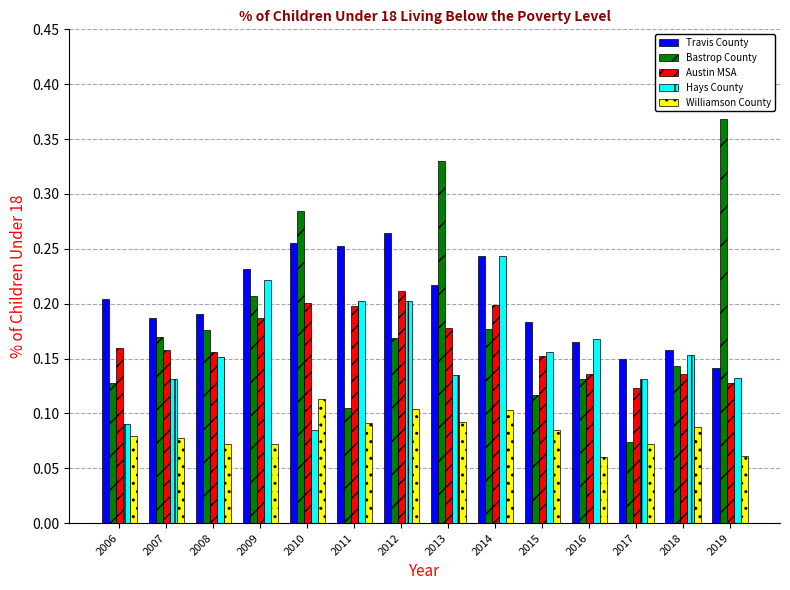

Is it true that Austin MSA equals 0.1 at 2010?

False